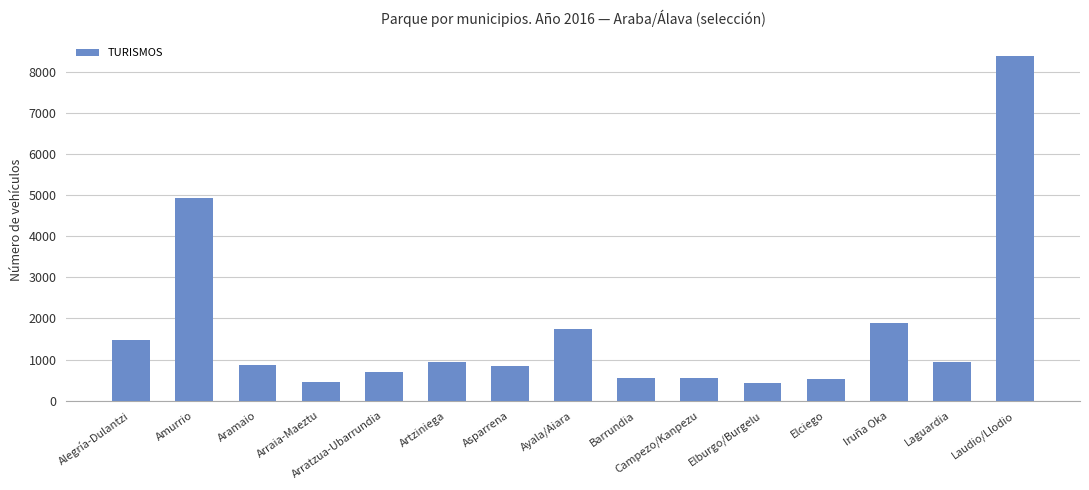

True or false: the data shows 876 at Alegría-Dulantzi.

False